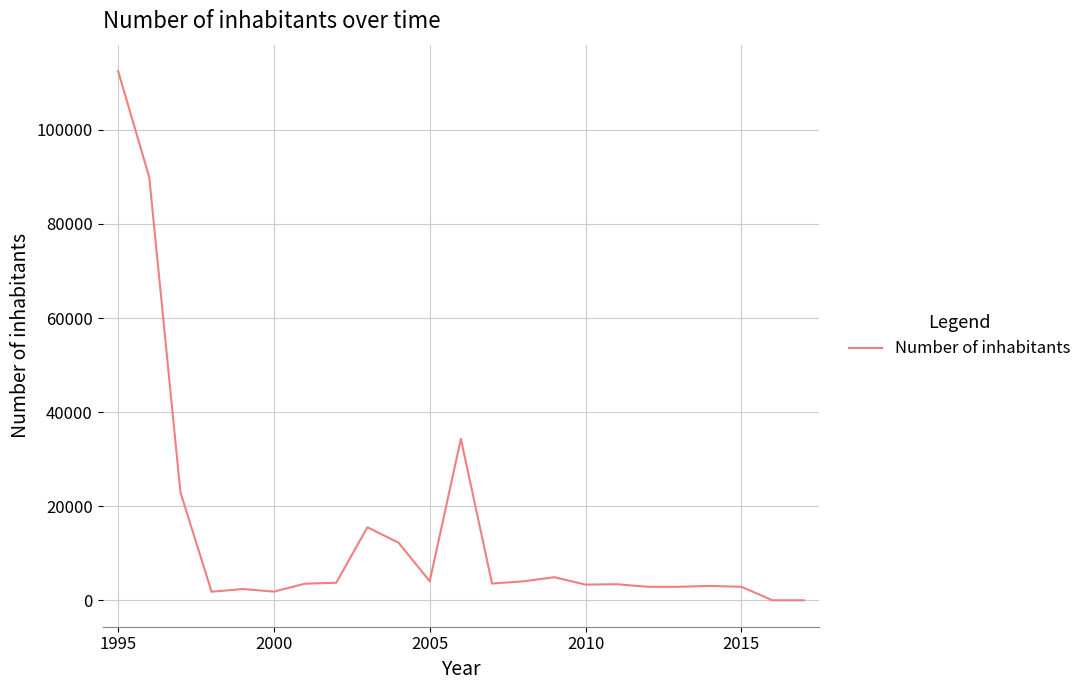

What is the difference between the maximum and minimum values?

112498